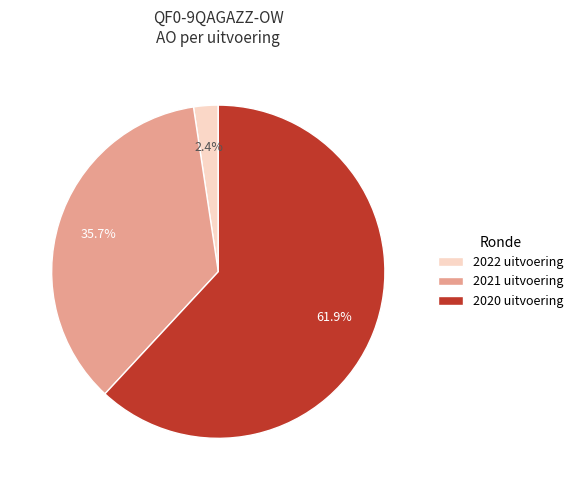

Which slice represents more than half of the pie?

2020 uitvoering